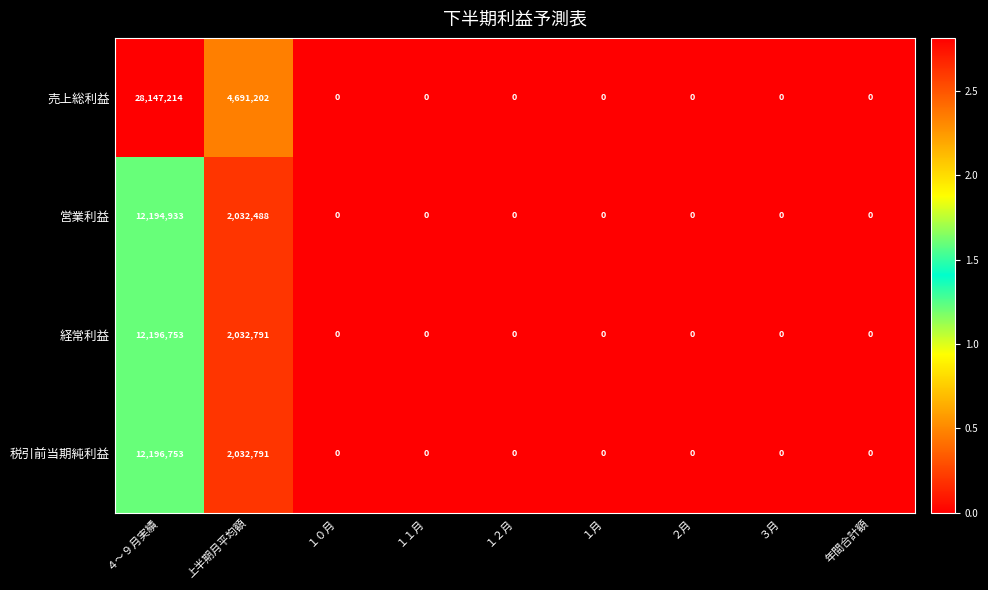

Which series has the widest spread of values?

売上総利益